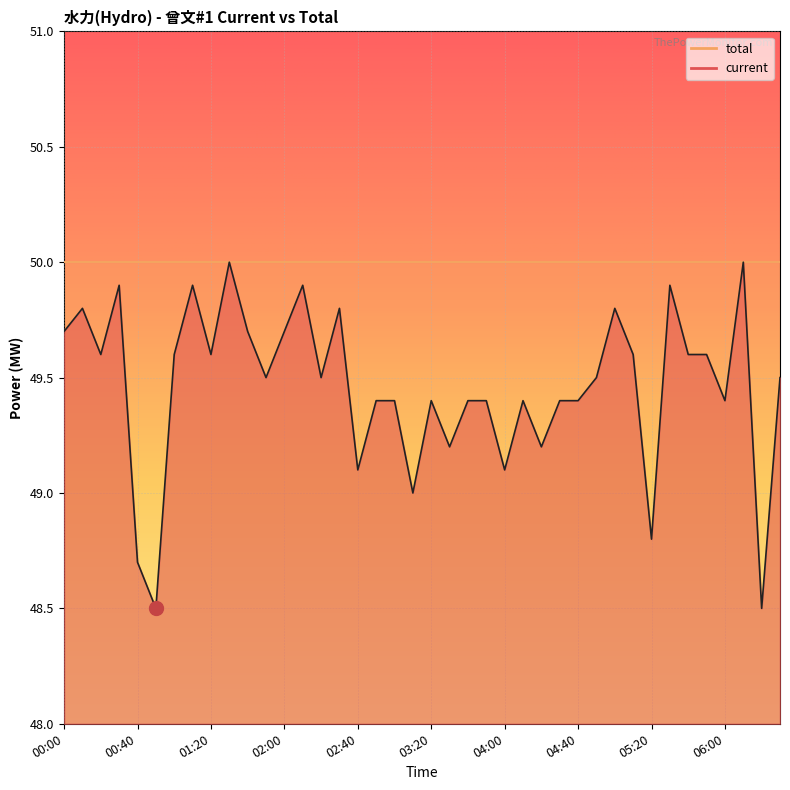

What position from the right is 06:10?

3